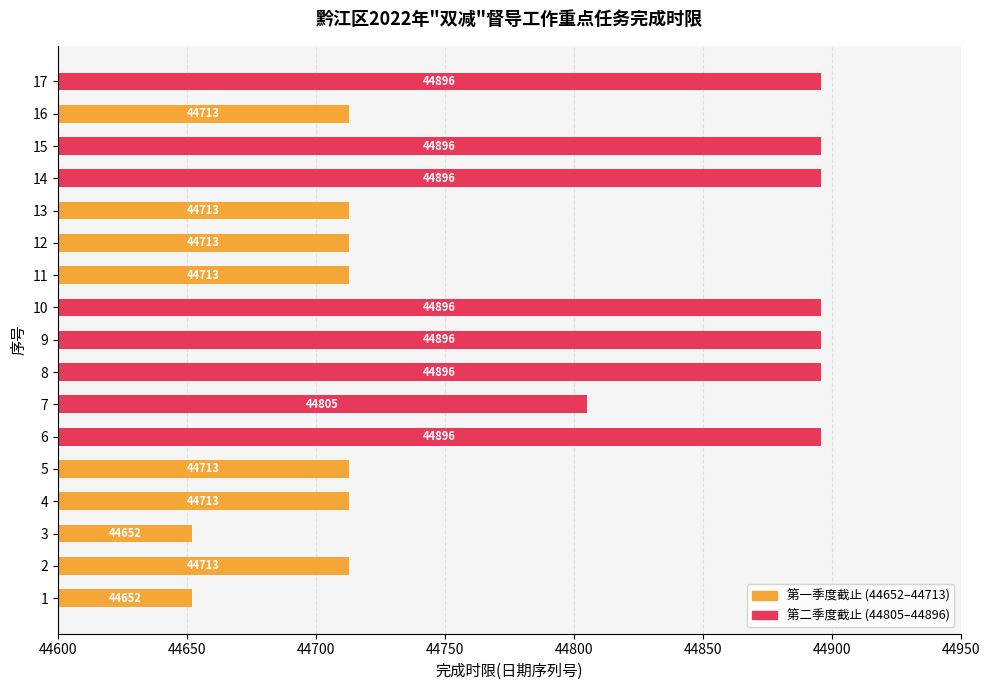

Does the chart contain stacked bars?

No